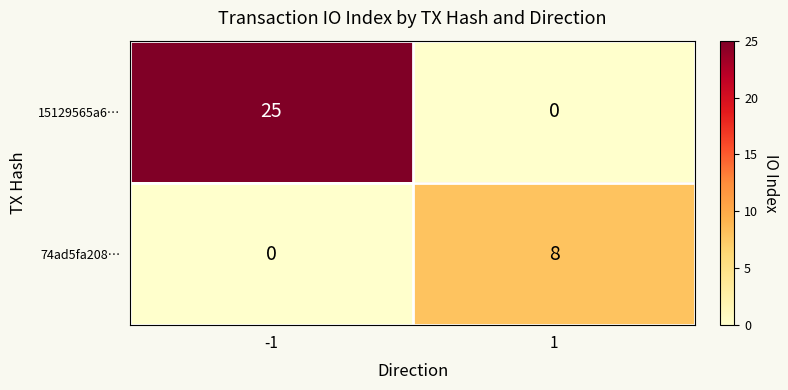

At which category is the sum across all series the highest?

-1